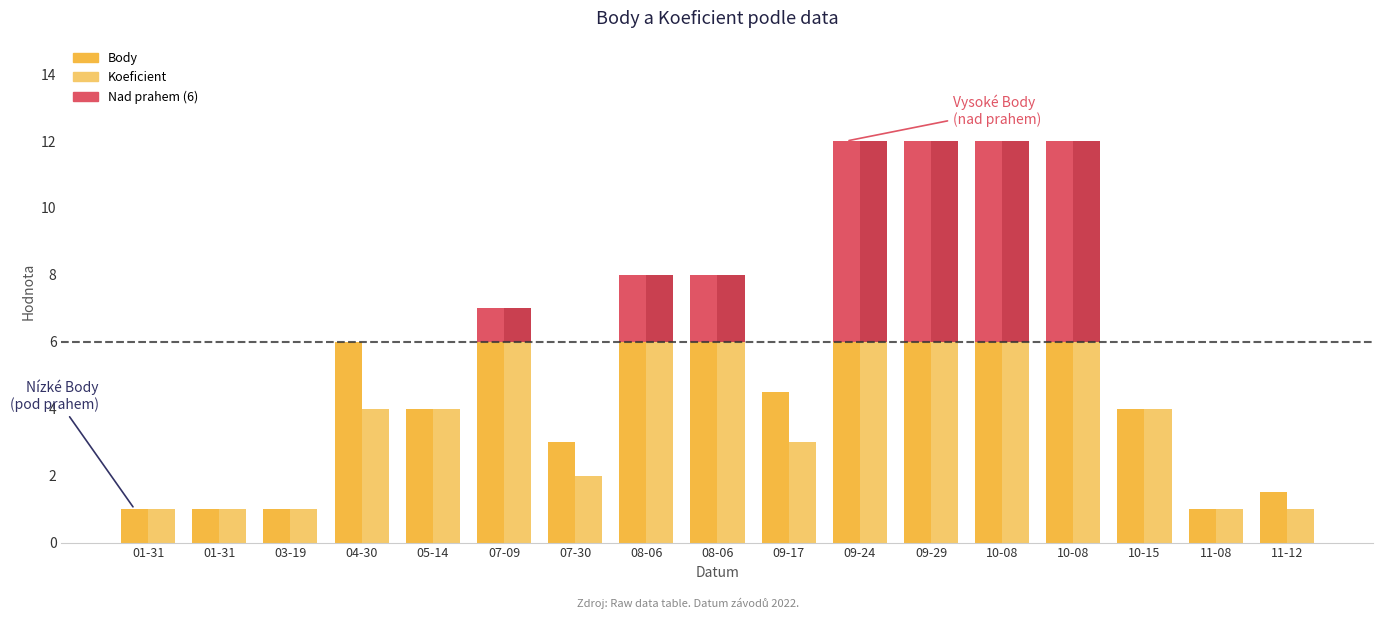

What is the label of the 7th bar from the right?

09-24